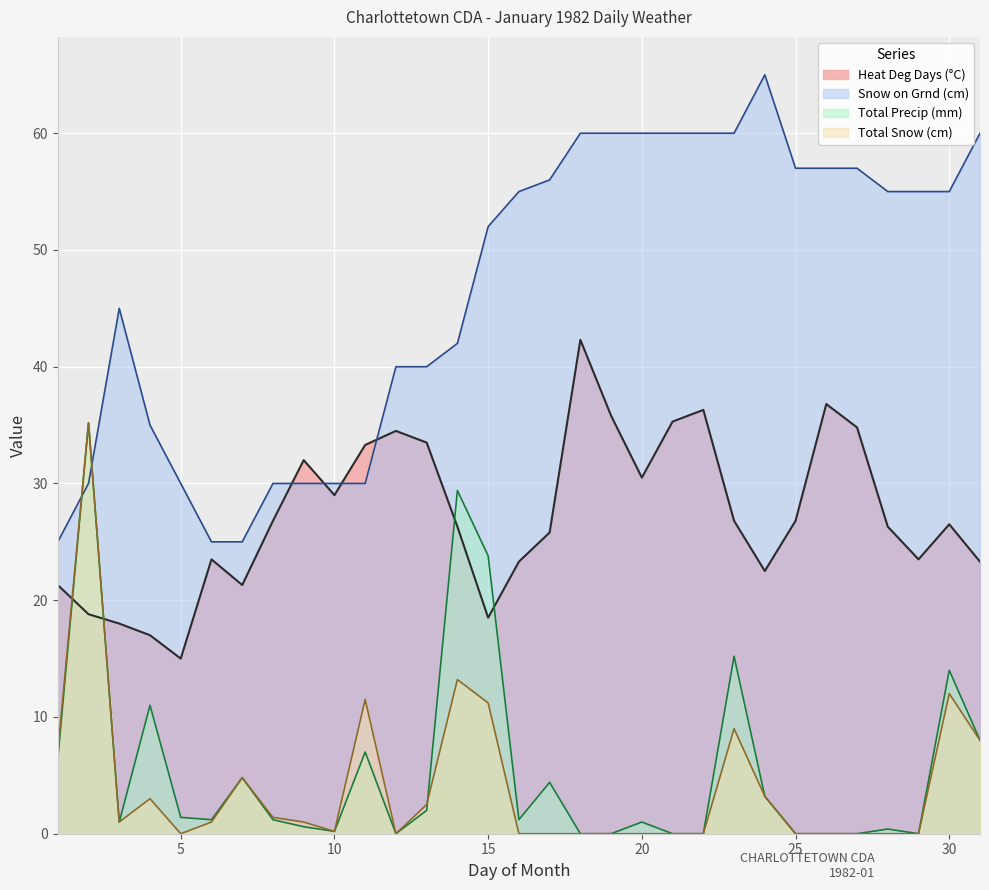

How many values in the Total Snow (cm) series are below 1?

15